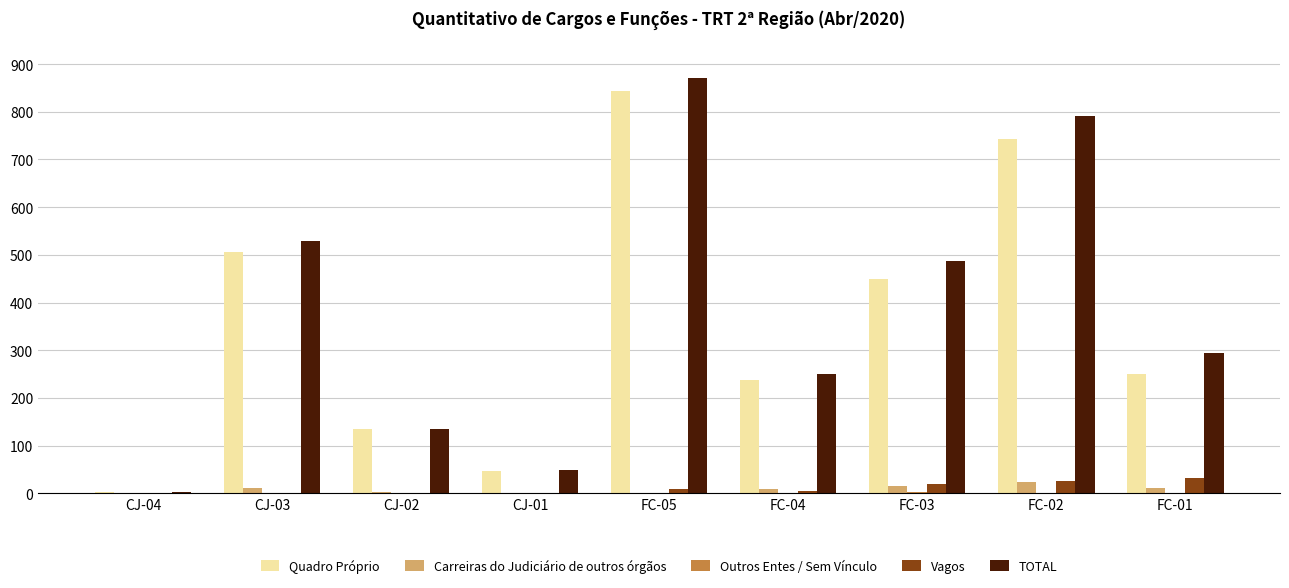

Where does the Vagos series first go above 5?

FC-05